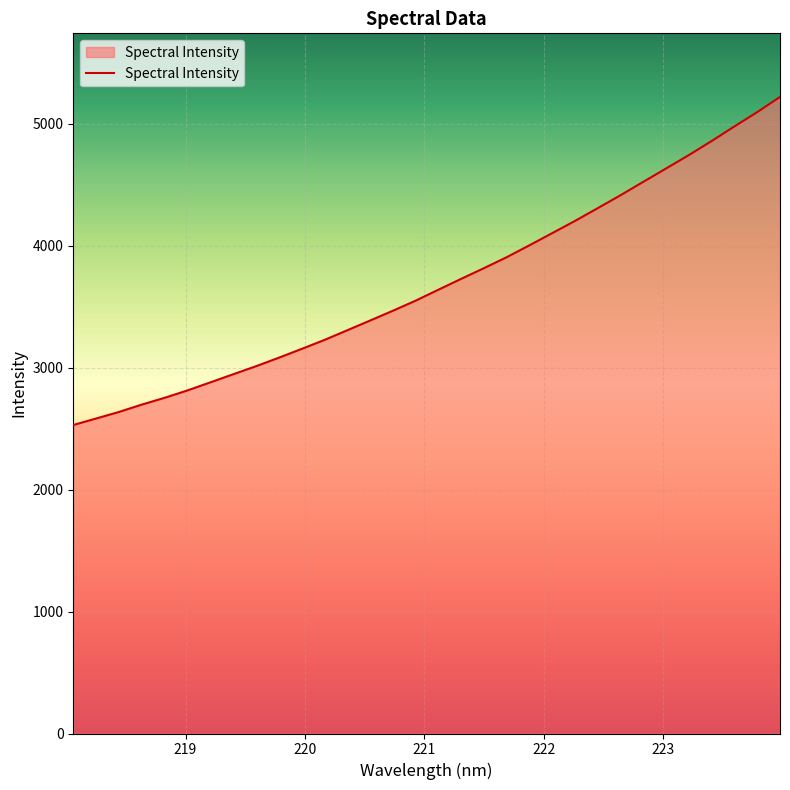

What is the smallest value displayed?

2529.9